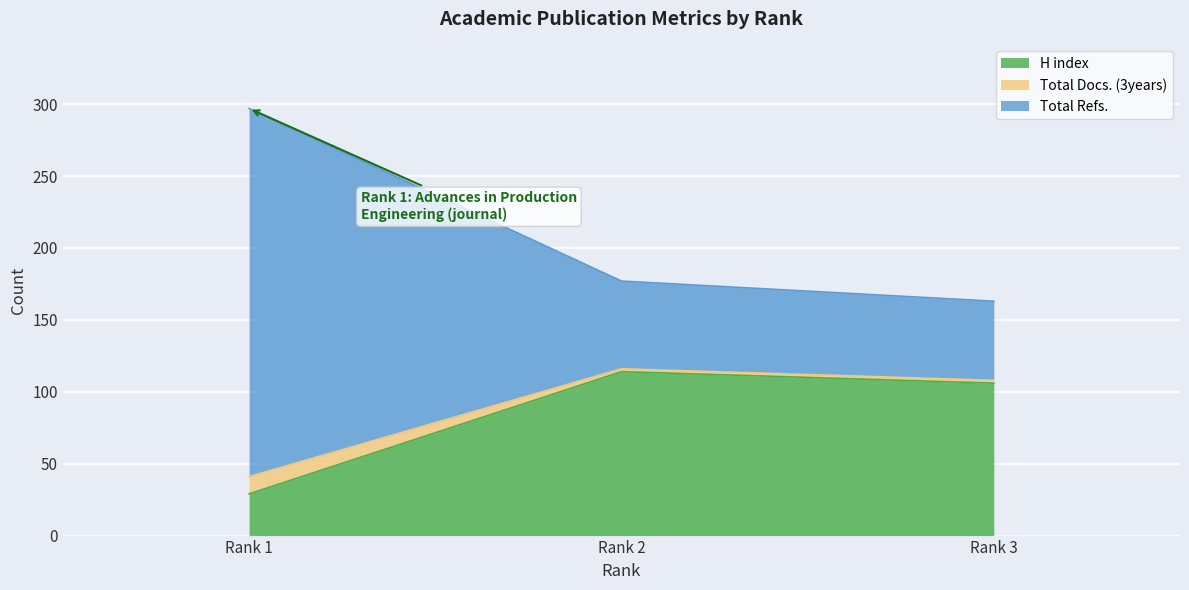

The value of H index at Rank 3 is 106. True or false?

True